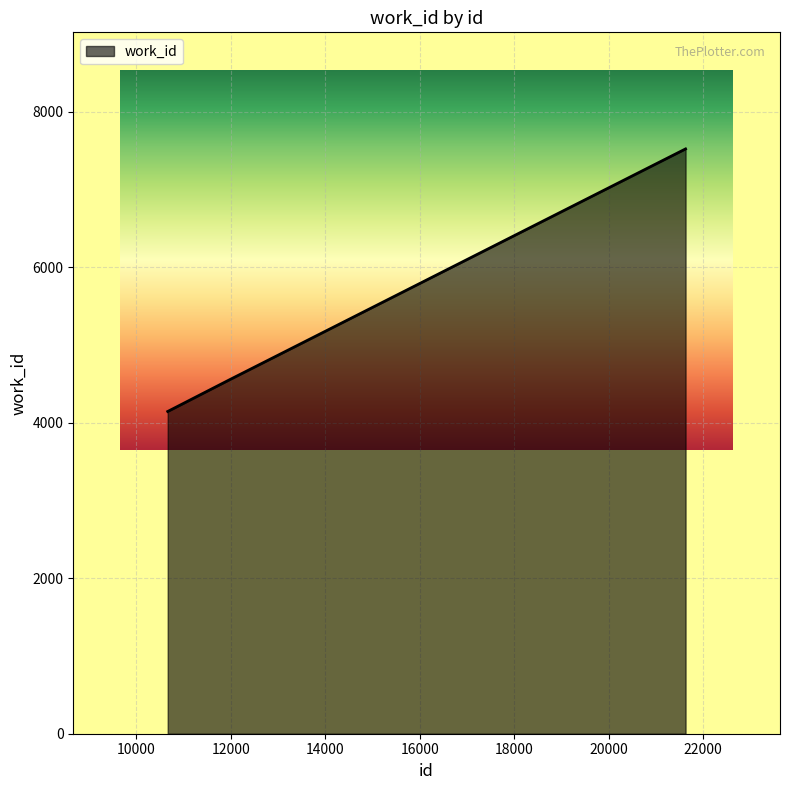

What is the greatest value displayed?

7524